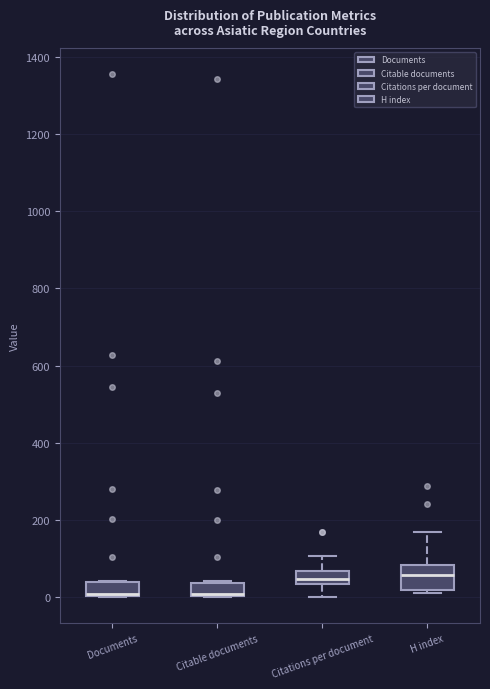

Reading left to right, transcribe this box plot: for each box, give where its median line is, the range the box spans, and where its two whiskers end, as read against the y-axis. The values are not printed on the chart, so give them approximately, as read against the axis.

Documents: median 0, box 0 to 40, whiskers 0 to 40
Citable documents: median 0 (just above the box's lower edge), box 0 to 40, whiskers 0 to 40
Citations per document: median 40 (inside the box), box 40 to 60, whiskers 0 to 100
H index: median 60, box 20 to 80, whiskers 20 (just below the box's lower edge) to 160